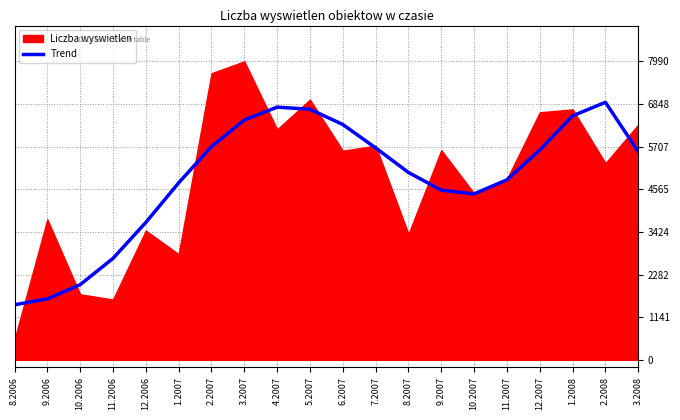

How many data points are above 5570?

10